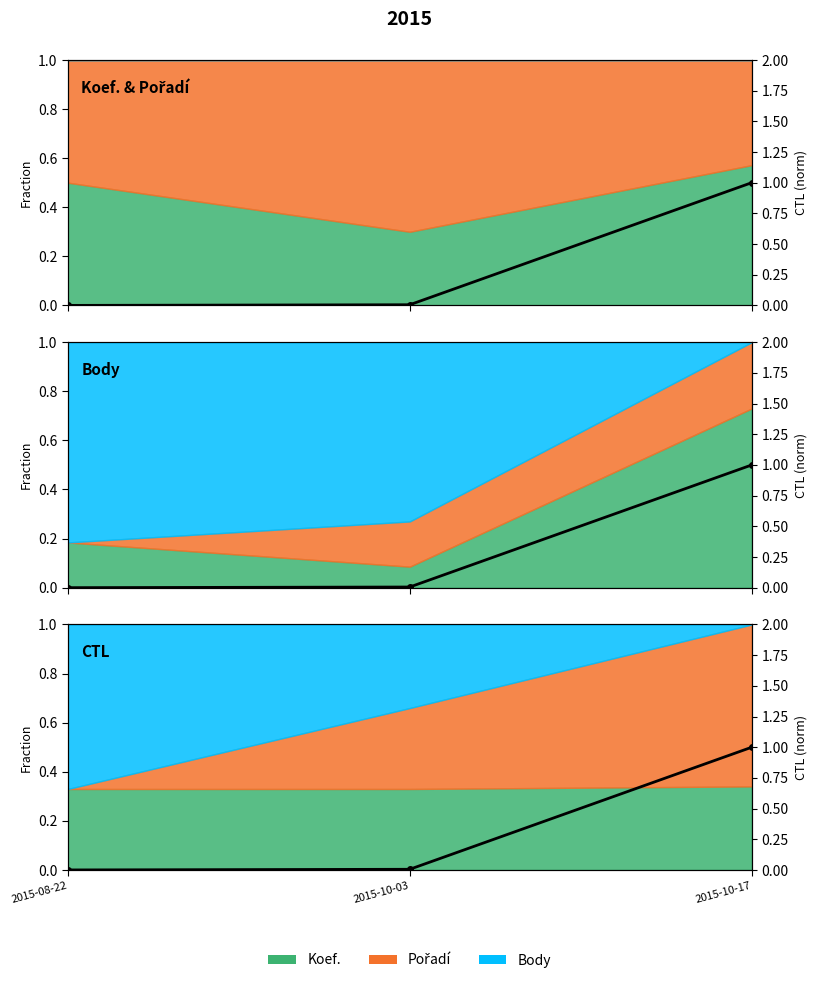

Rank the categories by value from lowest to highest.

2015-08-22, 2015-10-03, 2015-10-17